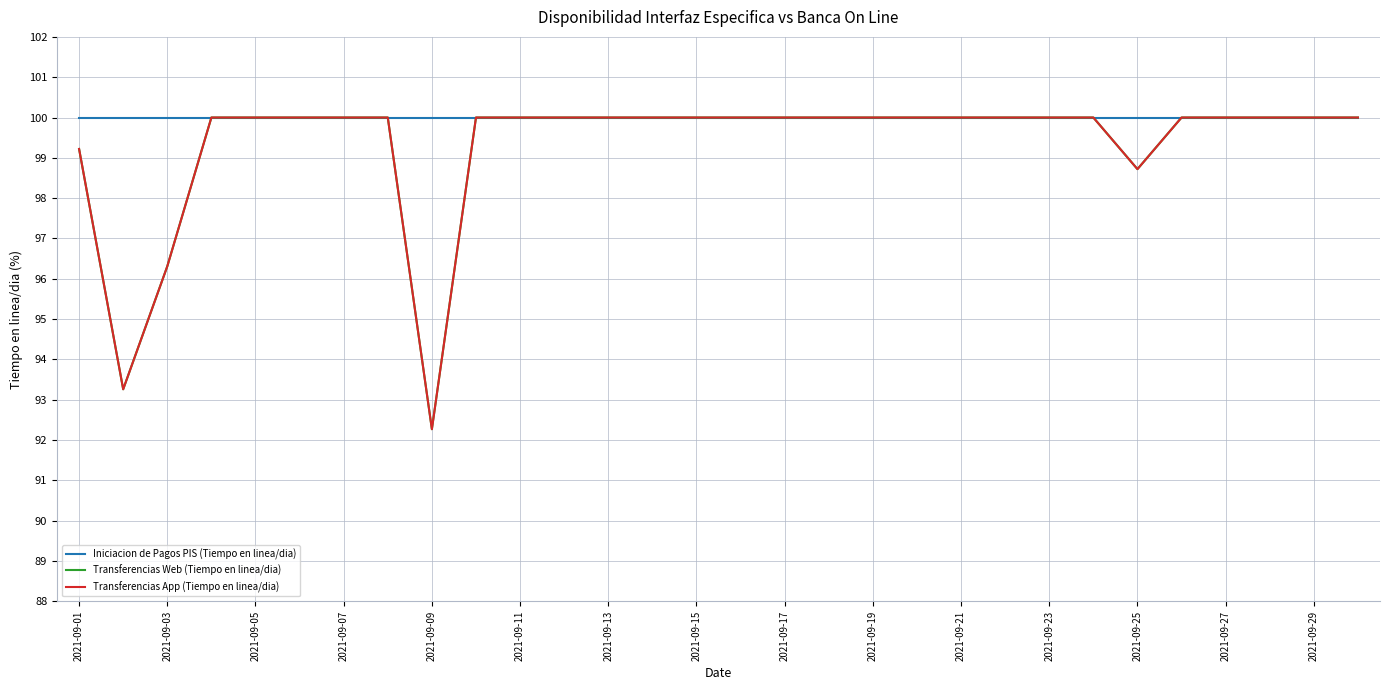

Does the chart display data point markers on the line(s)?

No